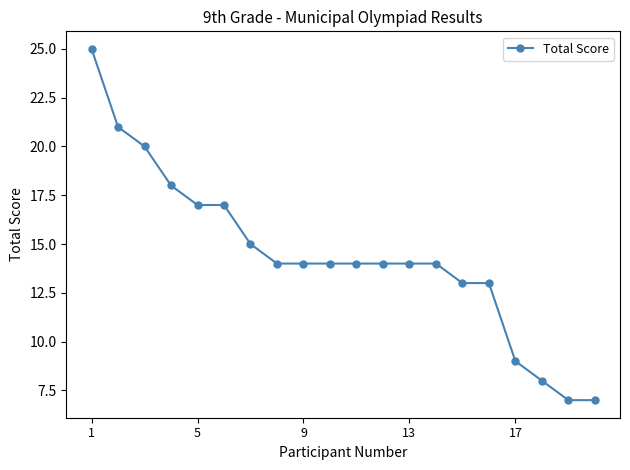

What is the difference between the second highest and second lowest values?

14